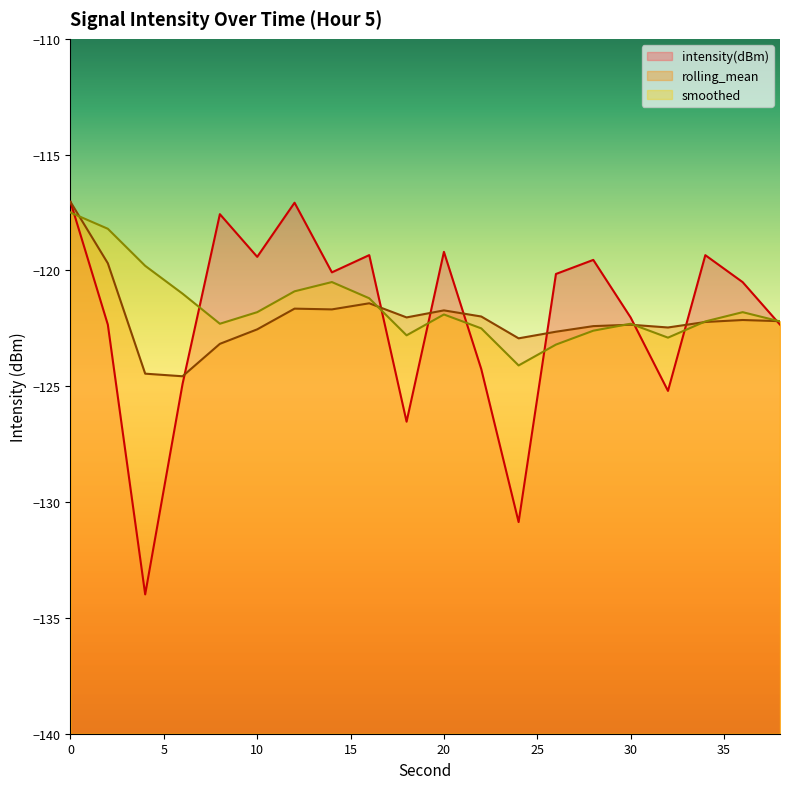

How many data points in intensity(dBm) are less than -120?

12